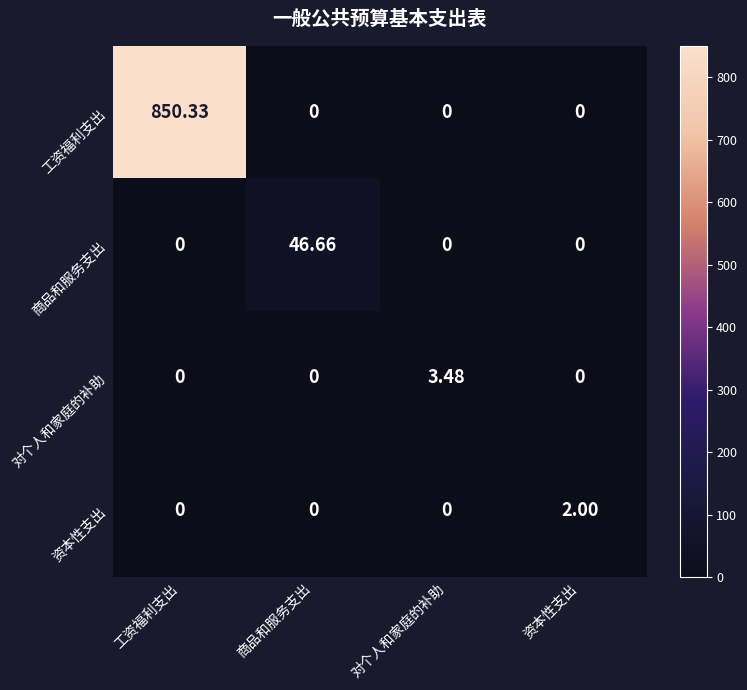

What is the greatest value displayed?

850.3